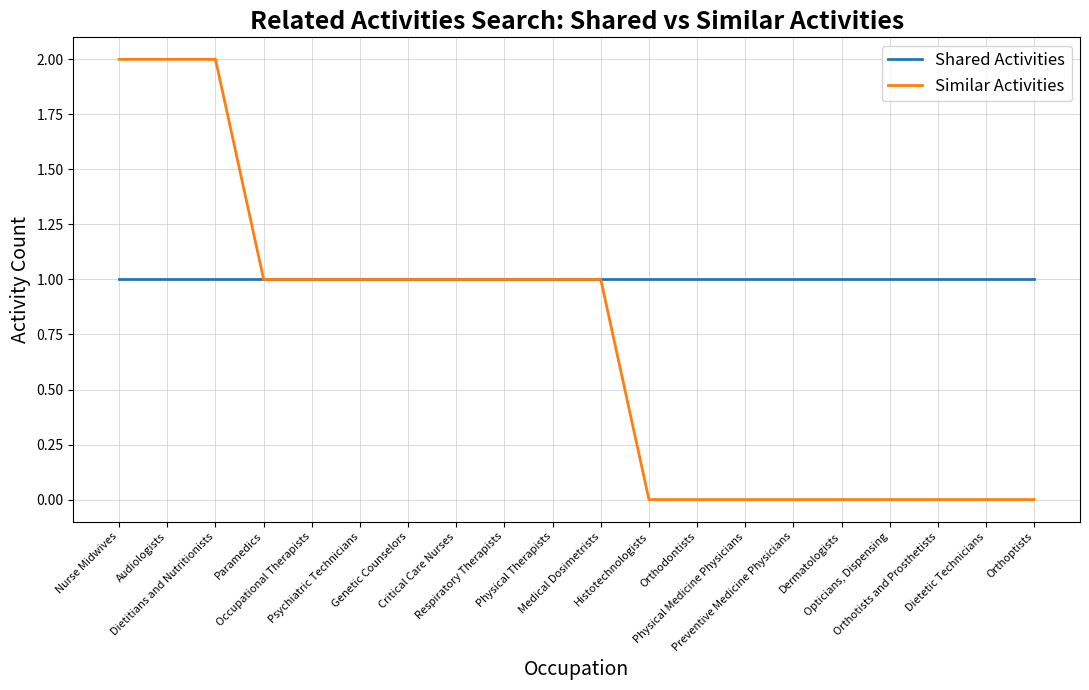

List the series in order of their peak value, lowest first.

Shared Activities, Similar Activities